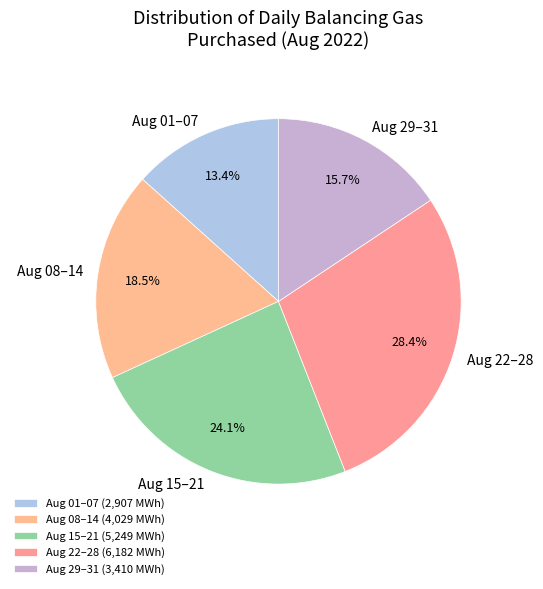

Is there a majority slice in this chart?

No